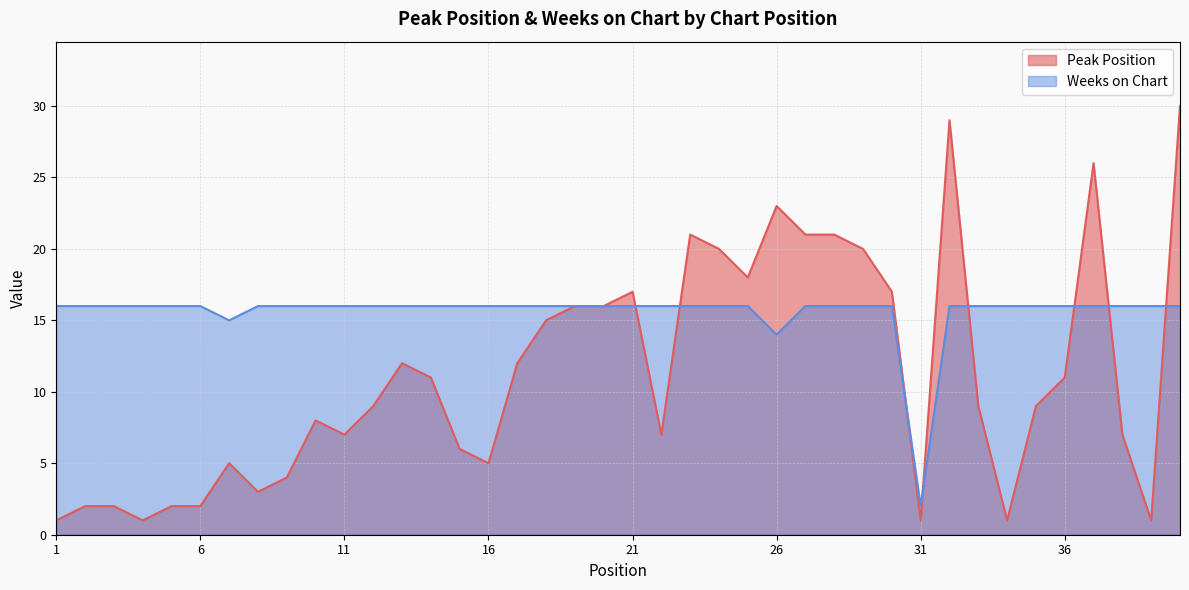

What are all the series names shown in the legend?

Peak Position, Weeks on Chart